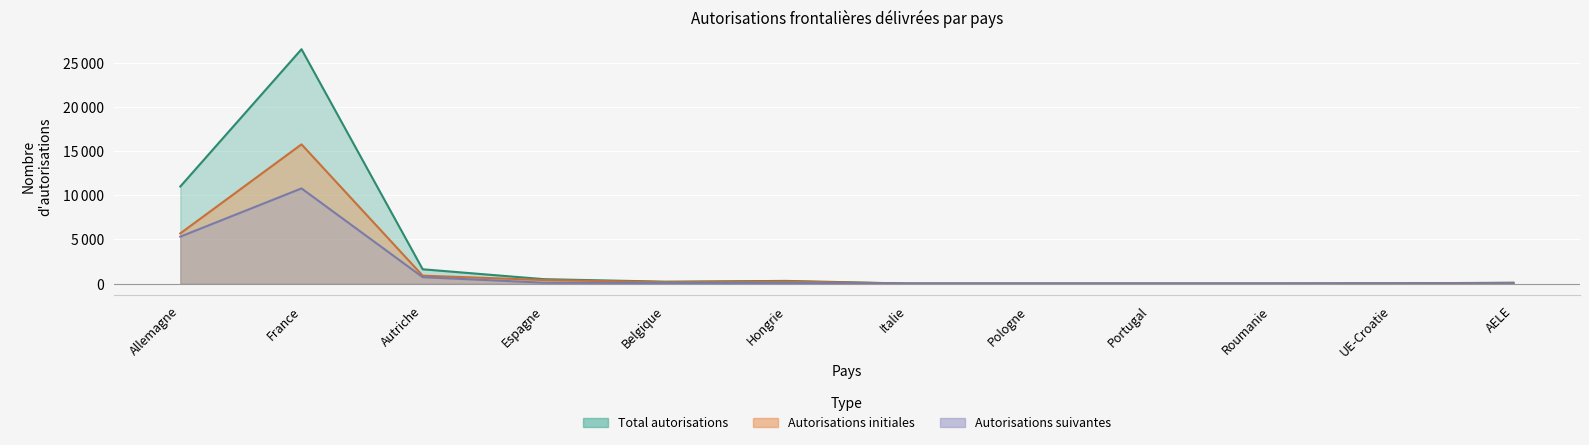

At how many categories does at least one series exceed 23671?

1